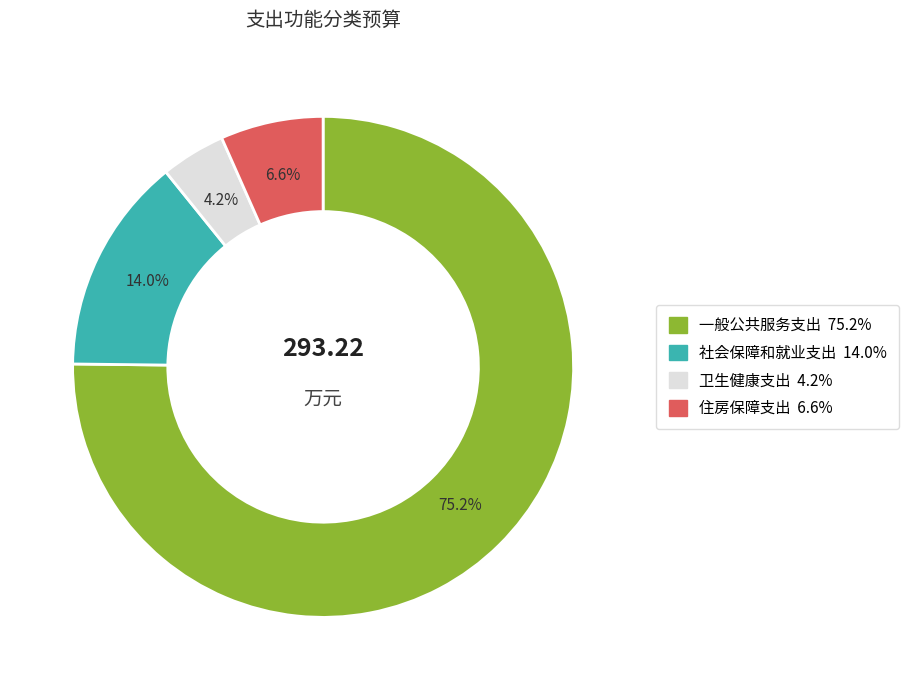

Does any single category account for the majority?

Yes